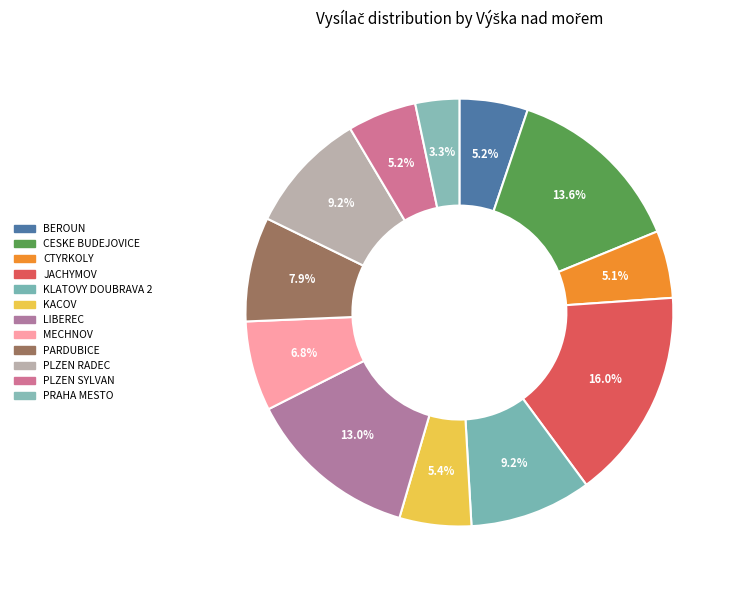

The BEROUN slice represents 1% of the pie. True or false?

False